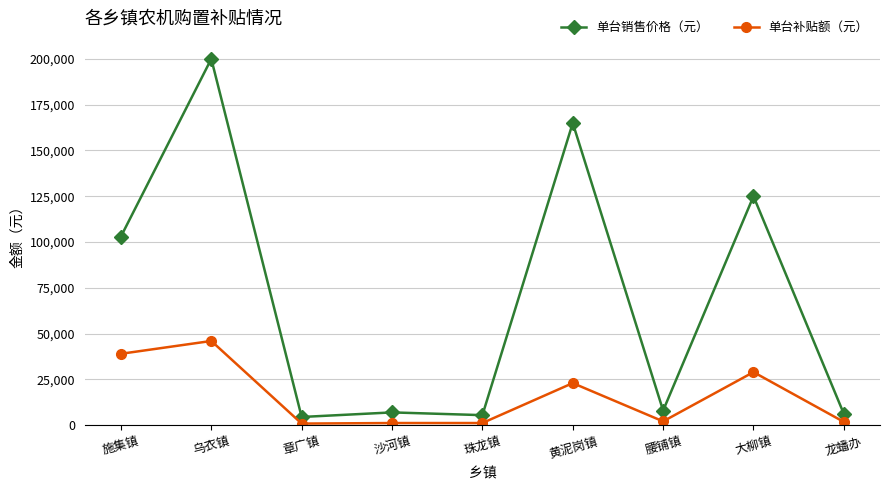

True or false: 单台销售价格（元） has a value of 125000 at 大柳镇.

True